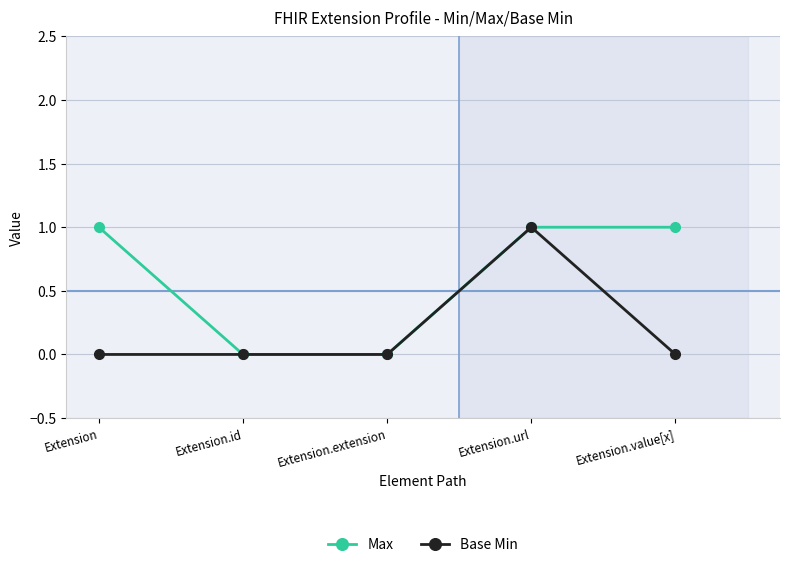

True or false: Max has more than 2 interior local peaks.

False